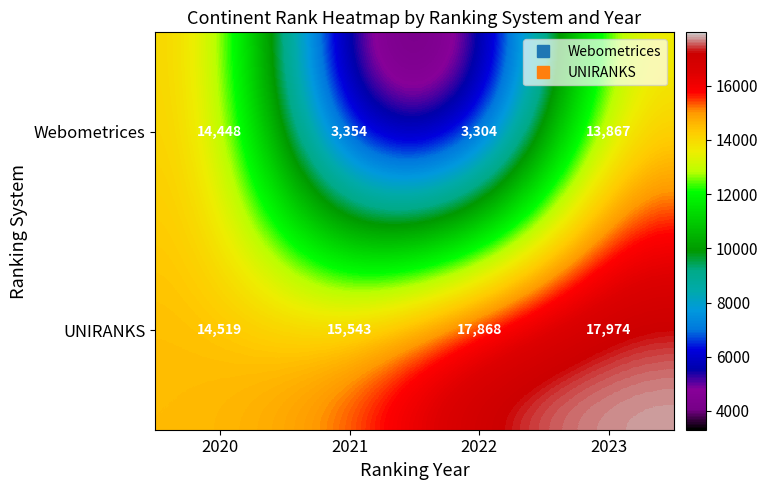

The value of Webometrices at 2020 is 24707. True or false?

False